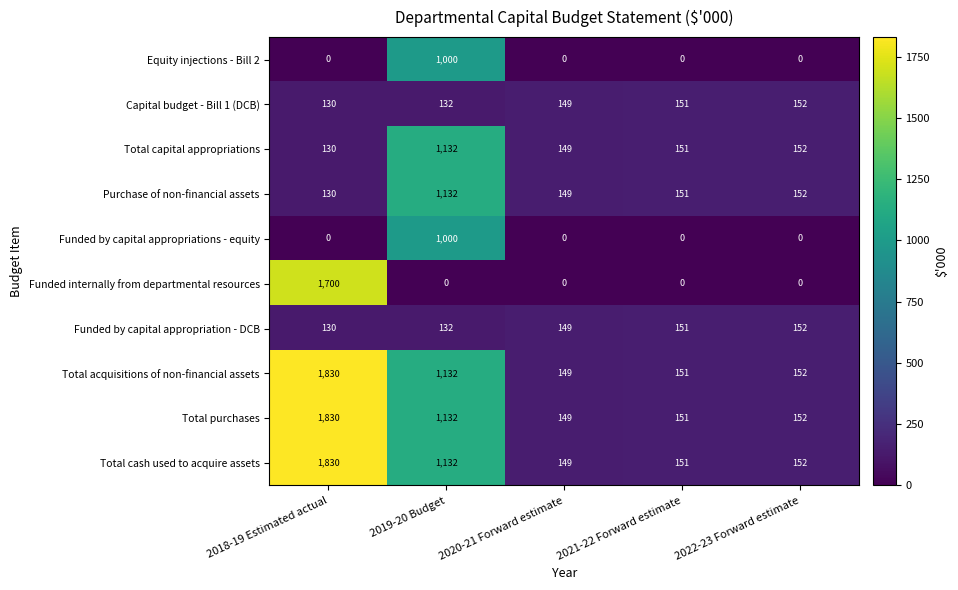

Count the number of data series in this chart.

10